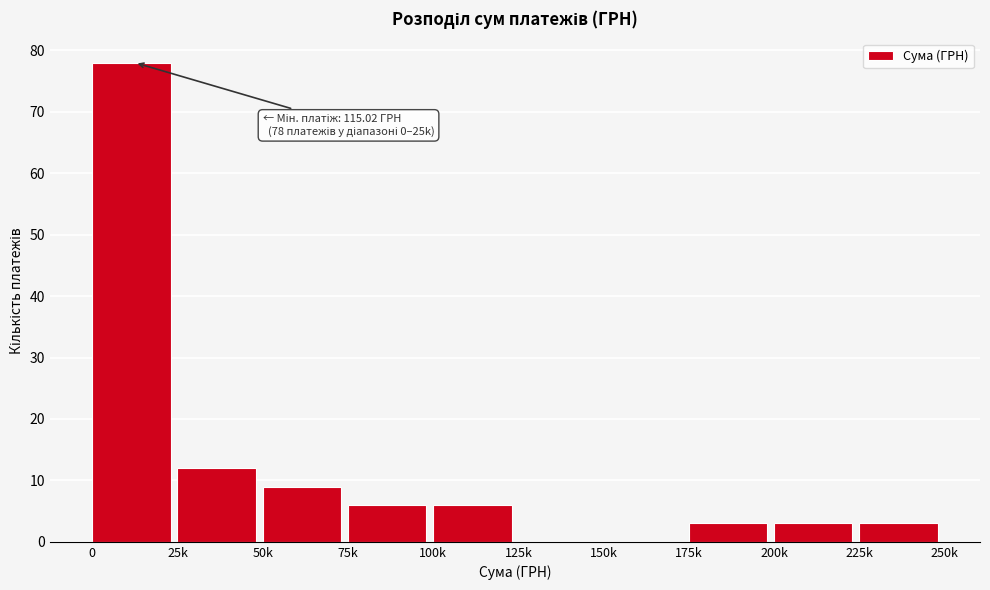

Reading left to right, transcribe all the data shown in this chart.

0=78	25k=12	50k=9	75k=6	100k=6	125k=0	150k=0	175k=3	200k=3	225k=3